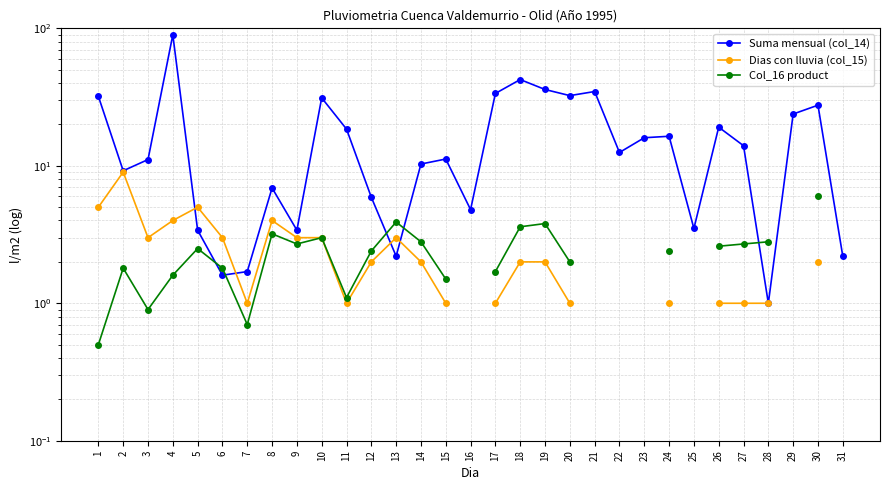

Which series changed the most between 10 and 29?

Suma mensual (col_14)